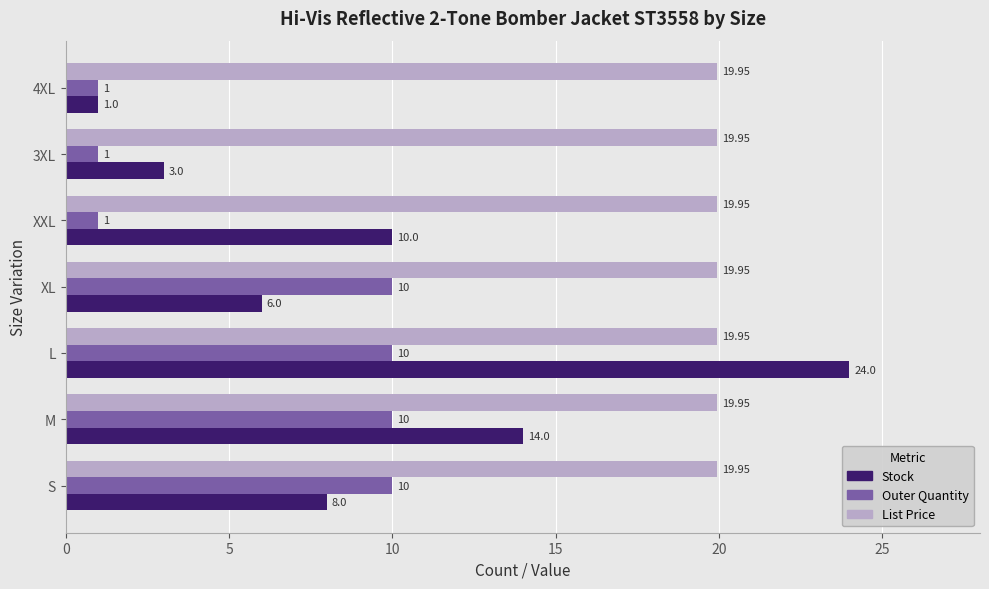

What is the sum of the Outer Quantity values at L and 3XL?

11.0